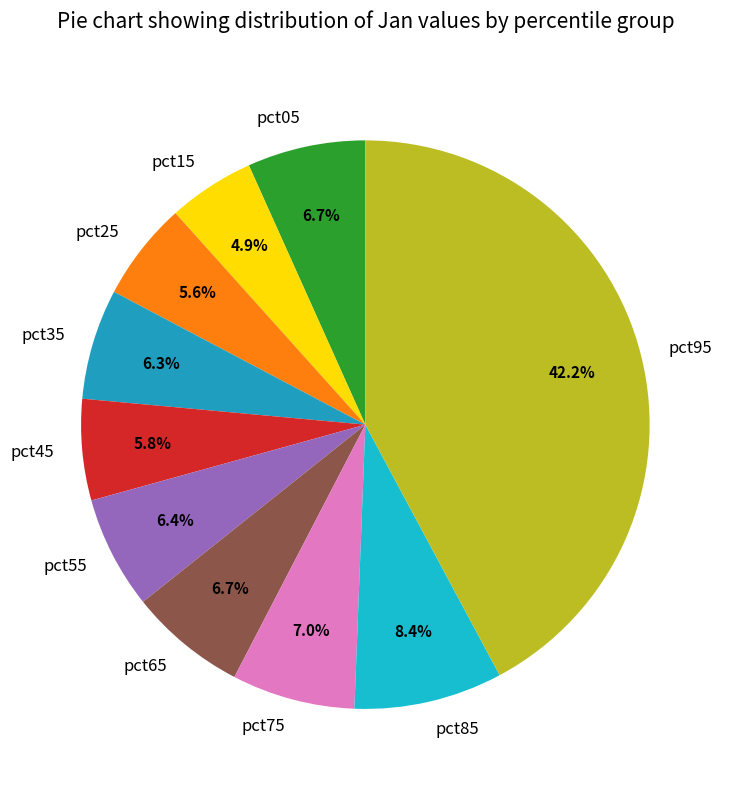

Is the sum of pct85 and pct05 greater than half?

No